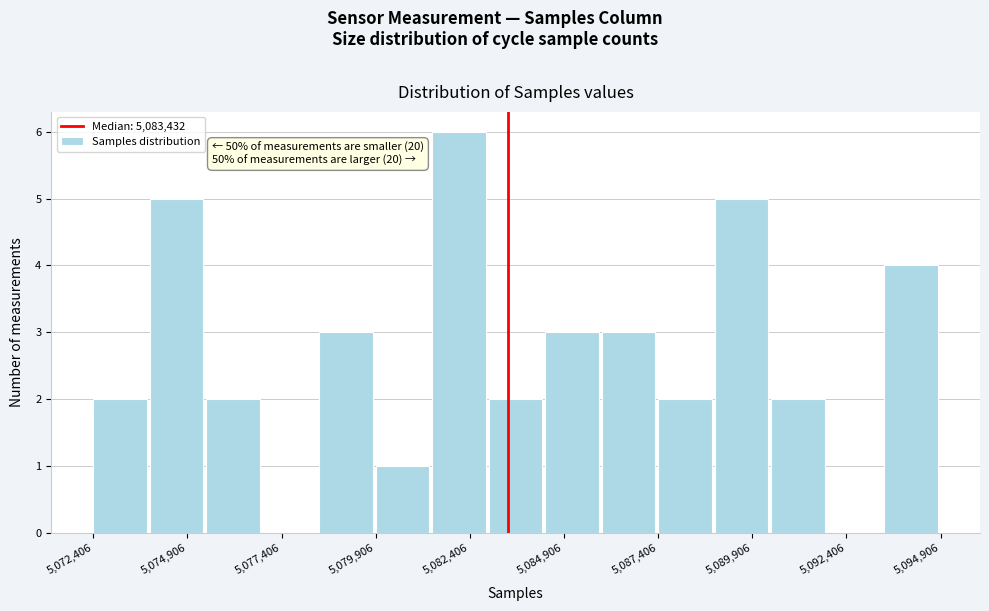

Around what value on the x-axis is the tallest bar? Give the approximate position of its centre, as read against the axis.

5082000